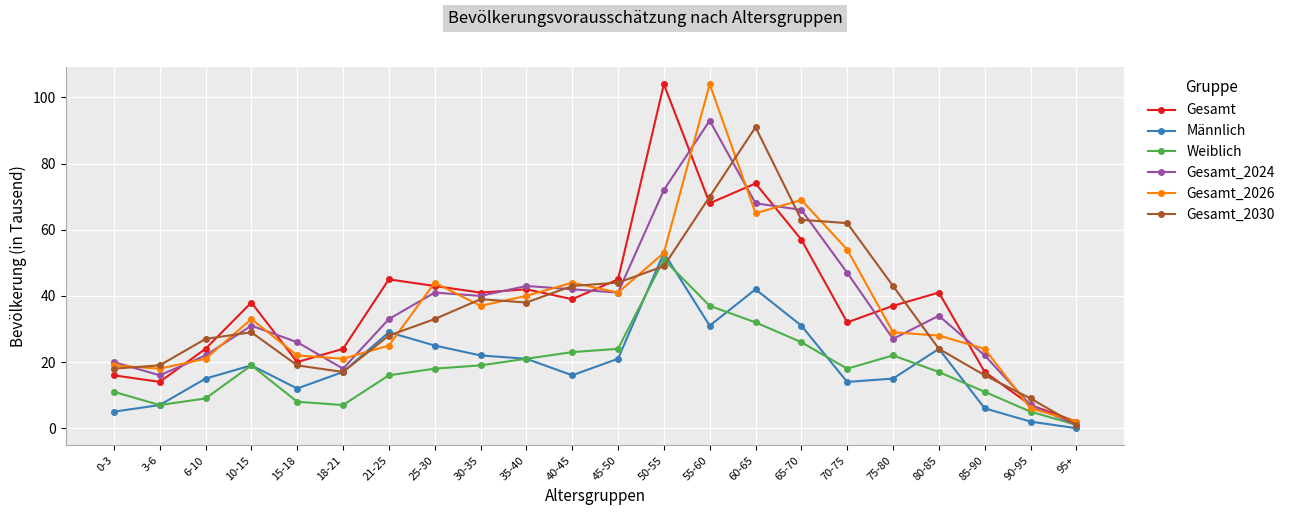

The Gesamt_2026 series shows 28 at 80-85. True or false?

True